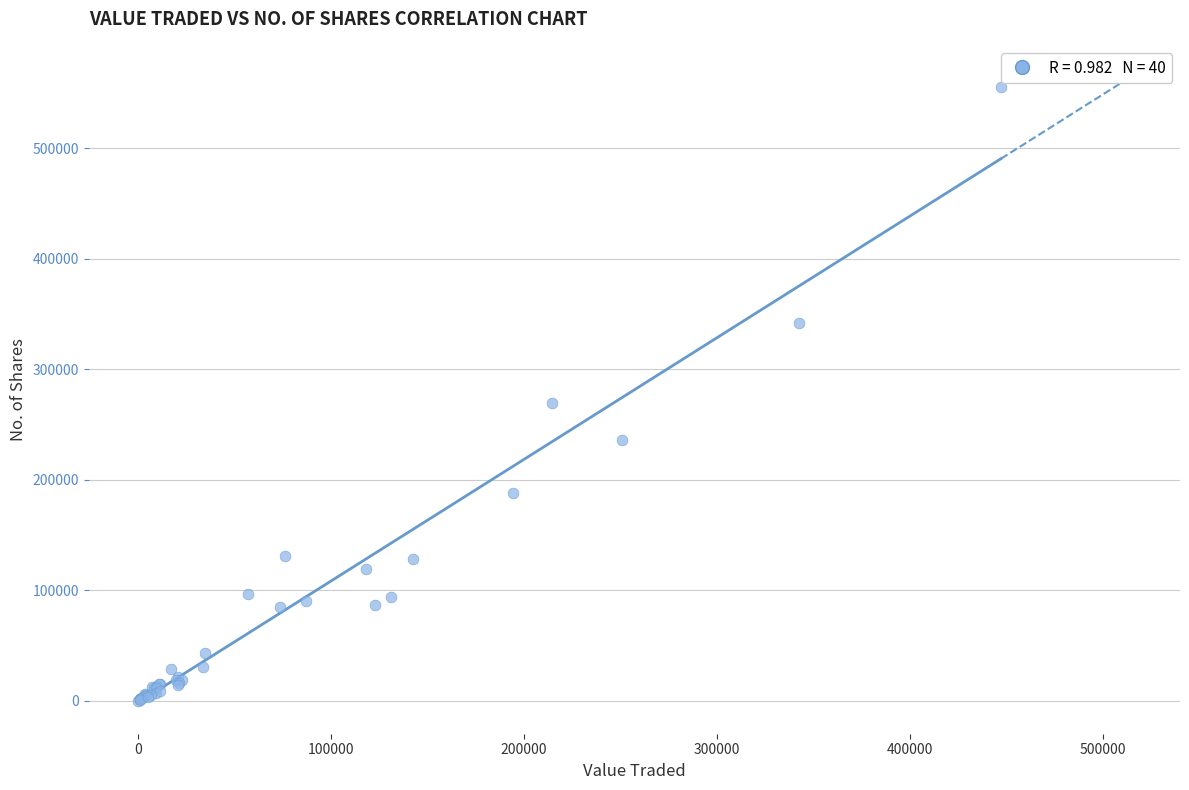

What Y value in the scatter plot is closest to 277757?

269032